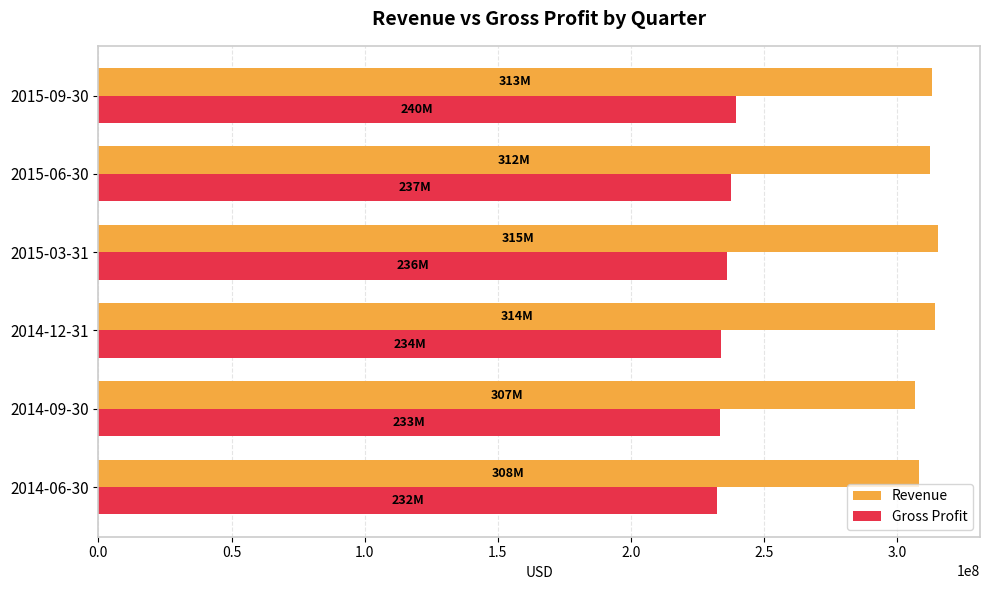

Rank the series at 2014-12-31 from highest to lowest value.

Revenue, Gross Profit